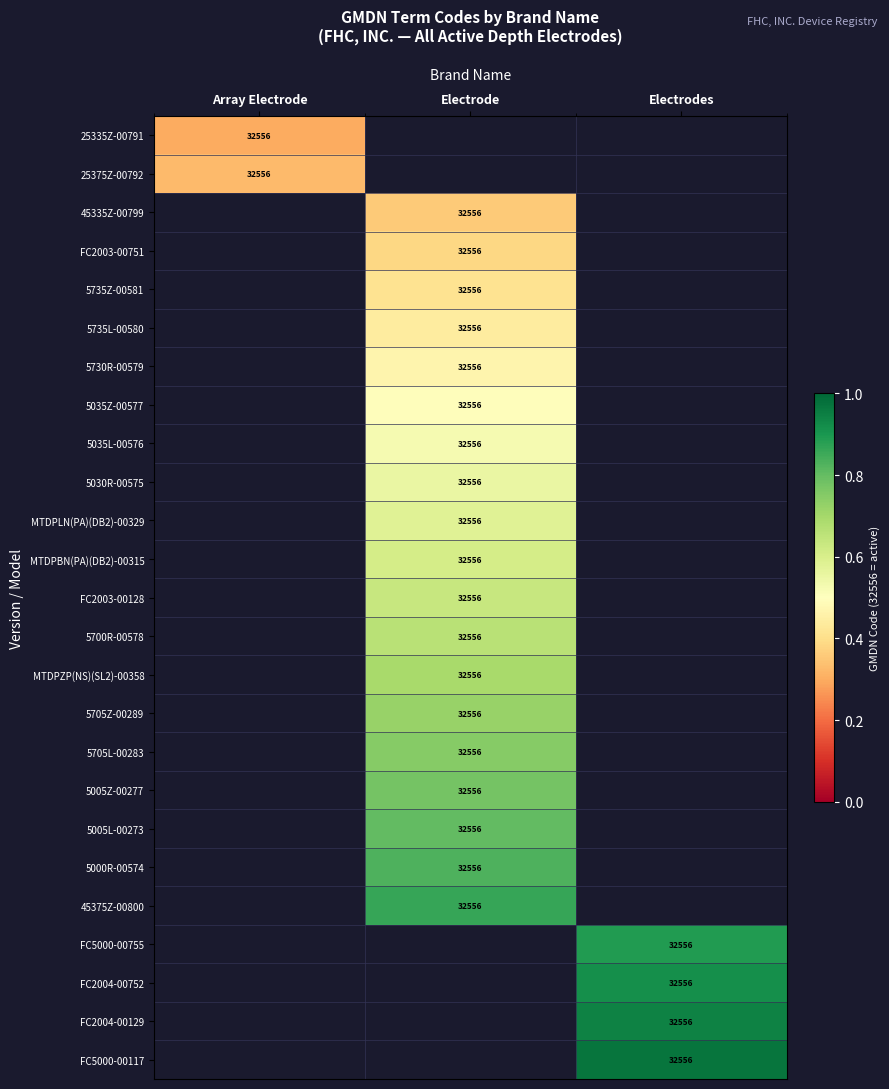

The value of 45335Z-00799 at Electrode is 32556.0. True or false?

True